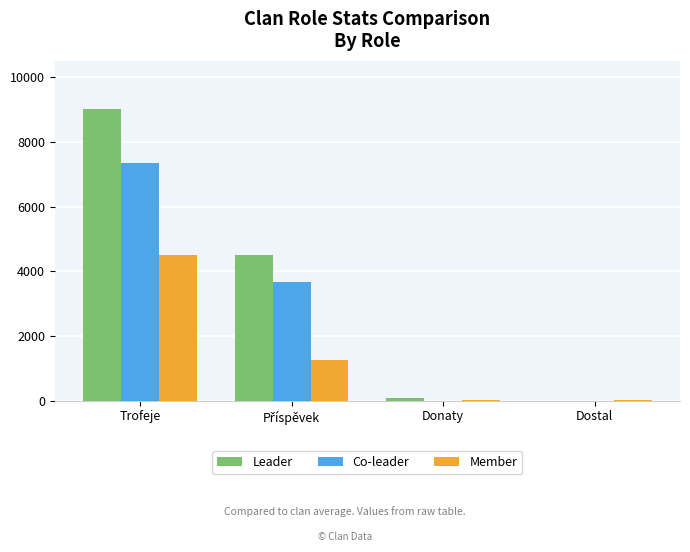

How many distinct data groups are displayed?

3